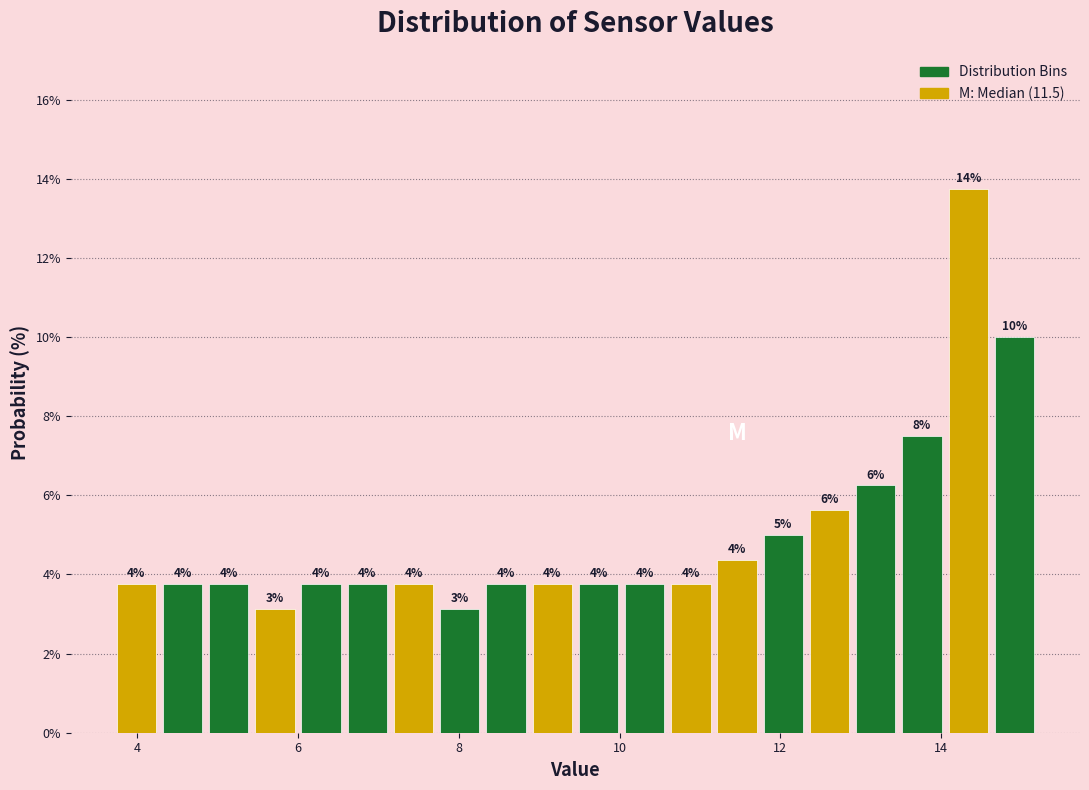

Read against the x-axis, roughly where is the centre of the tallest bar?

14.4